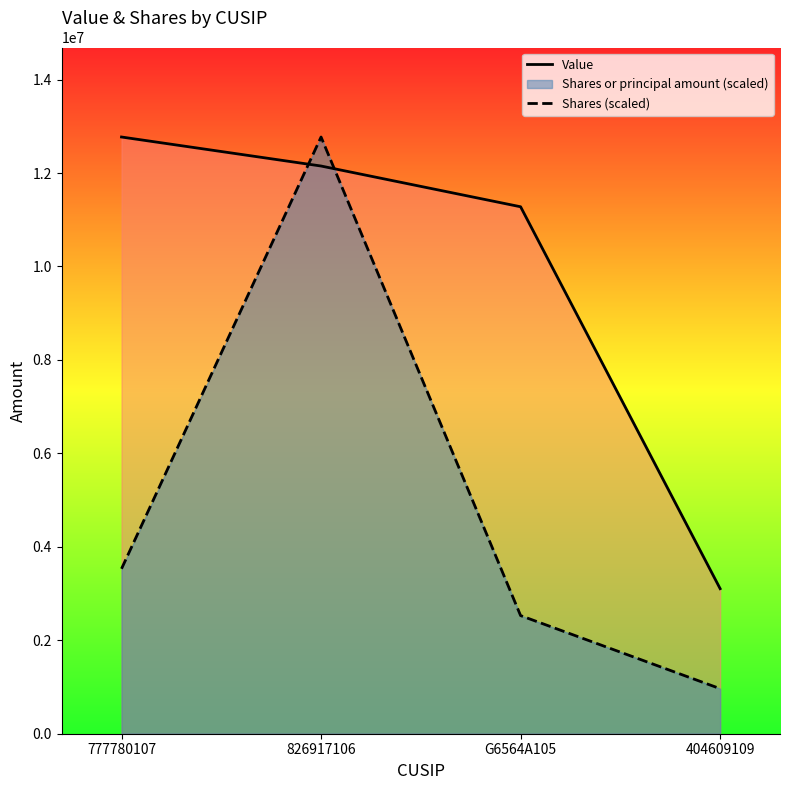

In Shares (scaled), how many points are higher than both neighbors (excluding endpoints)?

1